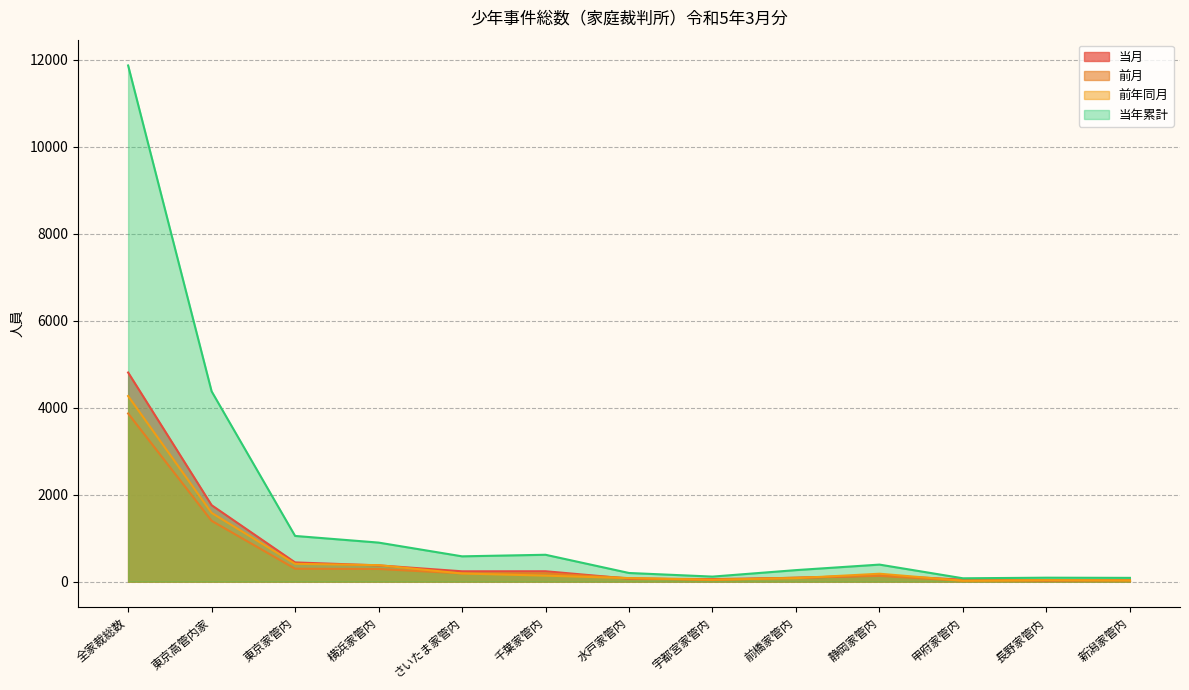

Reading left to right, what are all the values shown in this chart?

当月: 全家裁総数=4809	東京高管内家=1758	東京家管内=442	横浜家管内=374	さいたま家管内=238	千葉家管内=239	水戸家管内=69	宇都宮家管内=59	前橋家管内=87	静岡家管内=144	甲府家管内=45	長野家管内=25	新潟家管内=36
前月: 全家裁総数=3867	東京高管内家=1399	東京家管内=297	横浜家管内=291	さいたま家管内=190	千葉家管内=191	水戸家管内=80	宇都宮家管内=37	前橋家管内=93	静岡家管内=133	甲府家管内=21	長野家管内=37	新潟家管内=29
前年同月: 全家裁総数=4268	東京高管内家=1581	東京家管内=410	横浜家管内=379	さいたま家管内=187	千葉家管内=138	水戸家管内=80	宇都宮家管内=46	前橋家管内=80	静岡家管内=182	甲府家管内=22	長野家管内=30	新潟家管内=27
当年累計: 全家裁総数=11869	東京高管内家=4376	東京家管内=1051	横浜家管内=898	さいたま家管内=582	千葉家管内=618	水戸家管内=199	宇都宮家管内=116	前橋家管内=265	静岡家管内=392	甲府家管内=77	長野家管内=91	新潟家管内=87